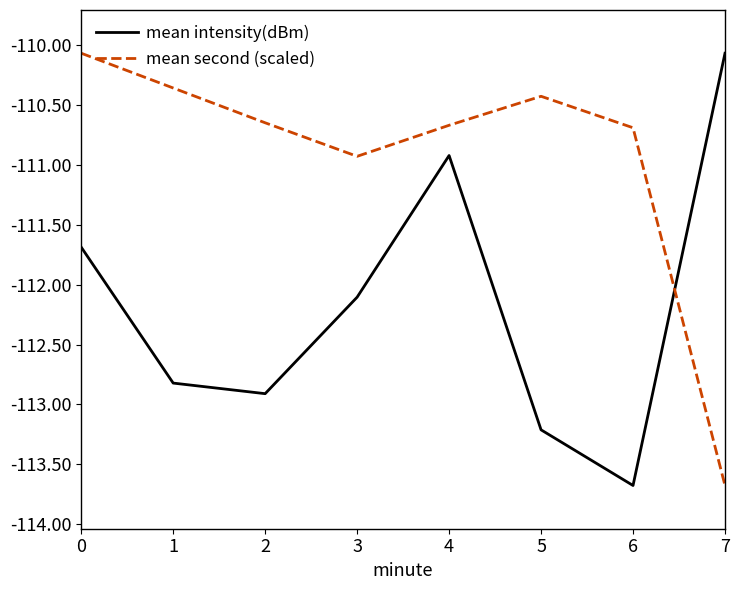

True or false: mean intensity(dBm) has a value of -40.6 at 4.

False